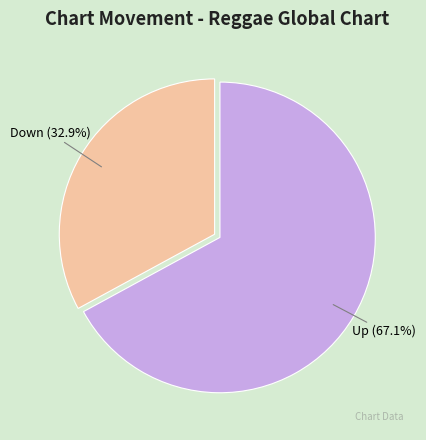

Rank the categories by value from lowest to highest.

Down, Up